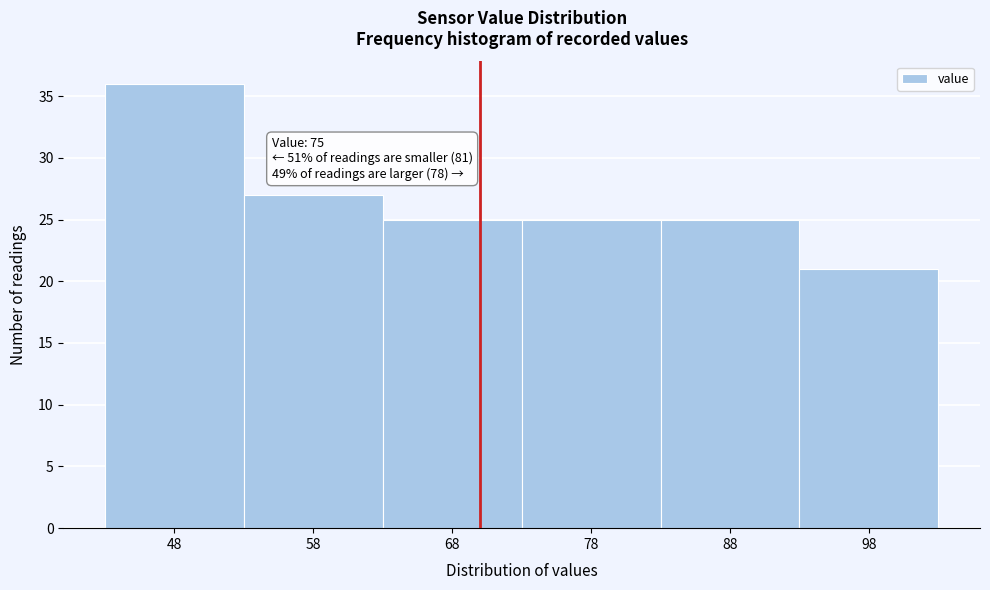

Reading left to right, list all the values displayed in this chart.

36	27	25	25	25	21